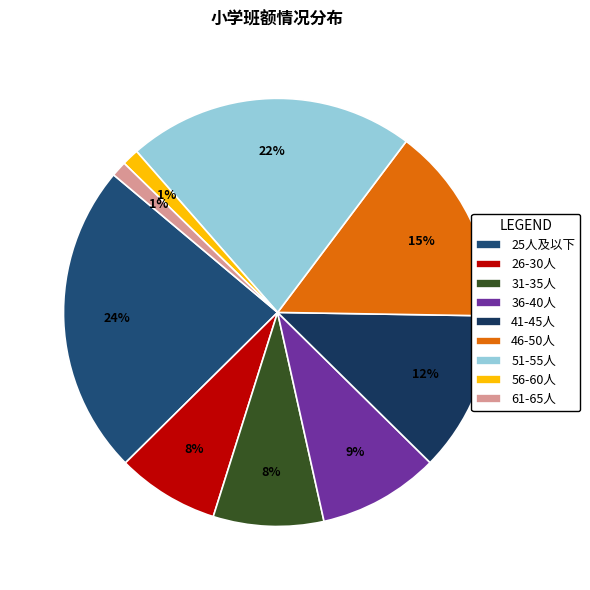

How many slices are in this pie chart?

9